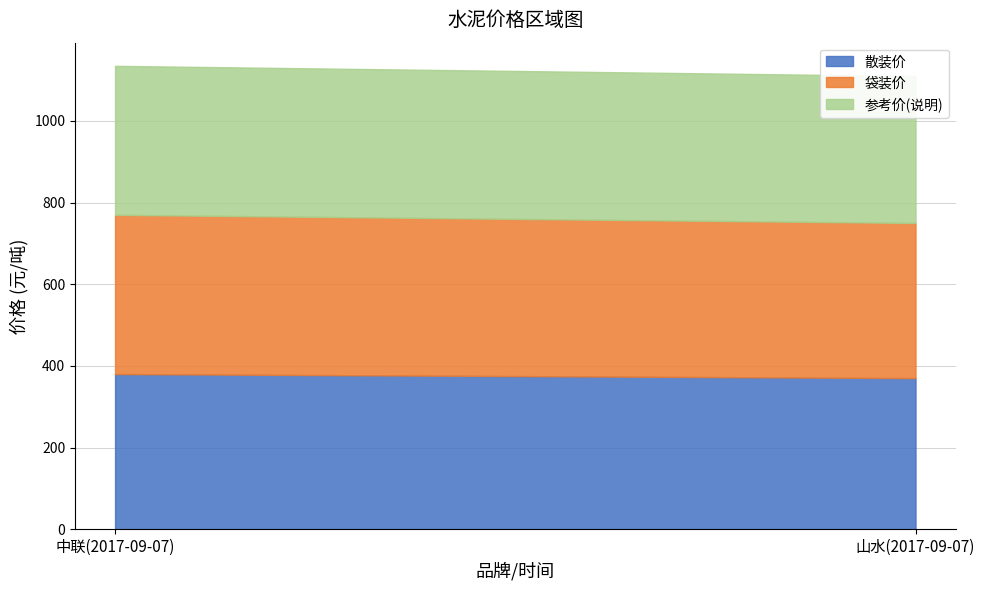

What is the minimum value for 参考价(说明)?

360